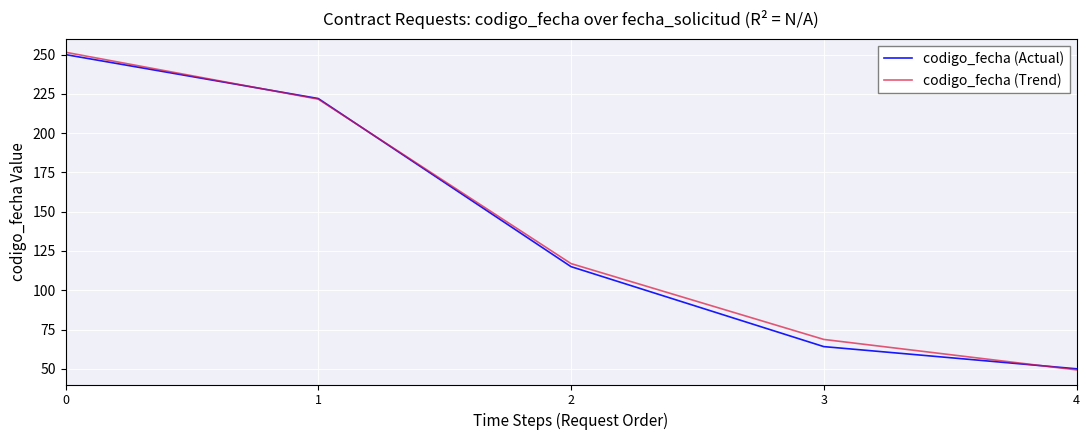

Reading right to left, extract all data points from this chart.

codigo_fecha (Actual): 50.0	64.1	115.0	222.0	250.0
codigo_fecha (Trend): 49.3	68.7	117.0	221.6	251.5